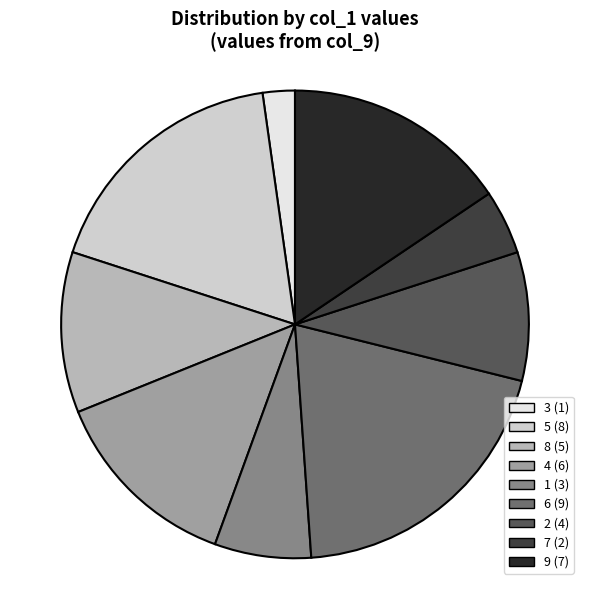

Which category has the smallest portion of the pie?

3